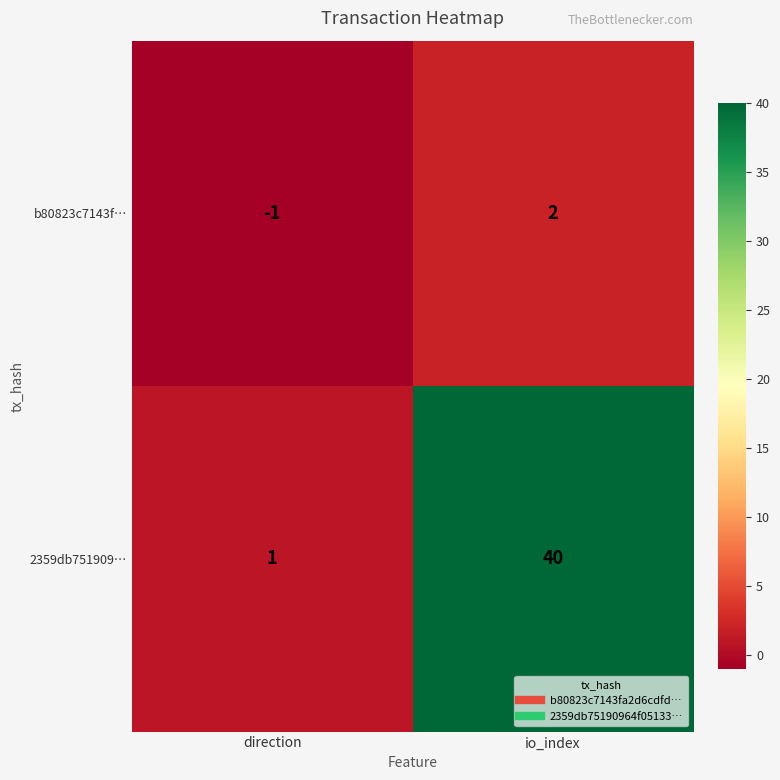

At which category is the sum across all series the highest?

io_index